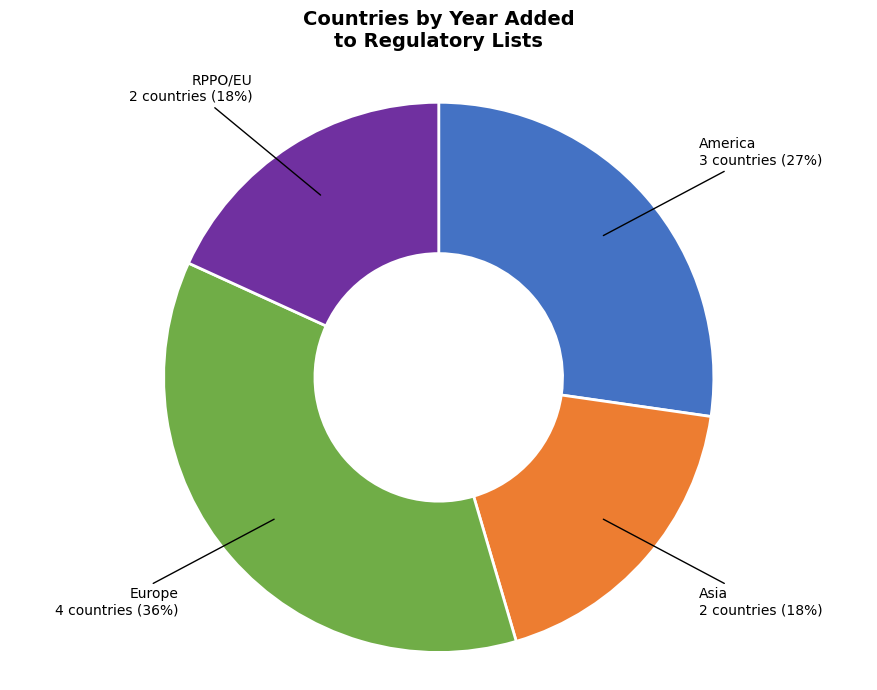

How many segments does this pie chart have?

4